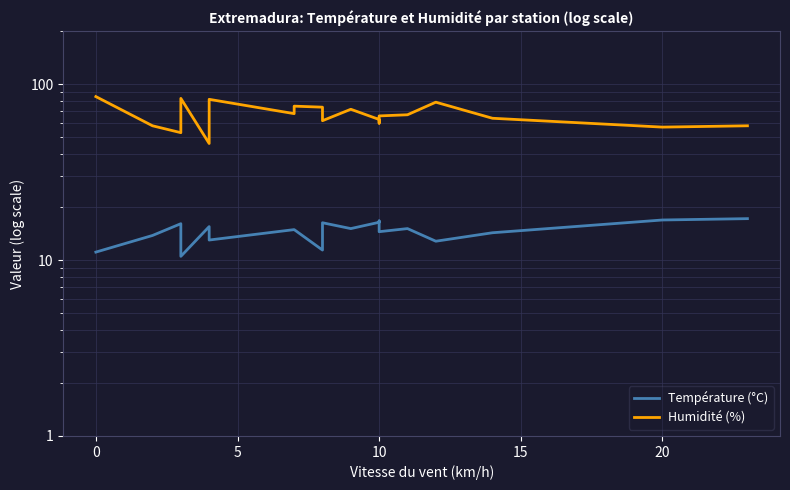

Does the chart display data point markers on the line(s)?

No